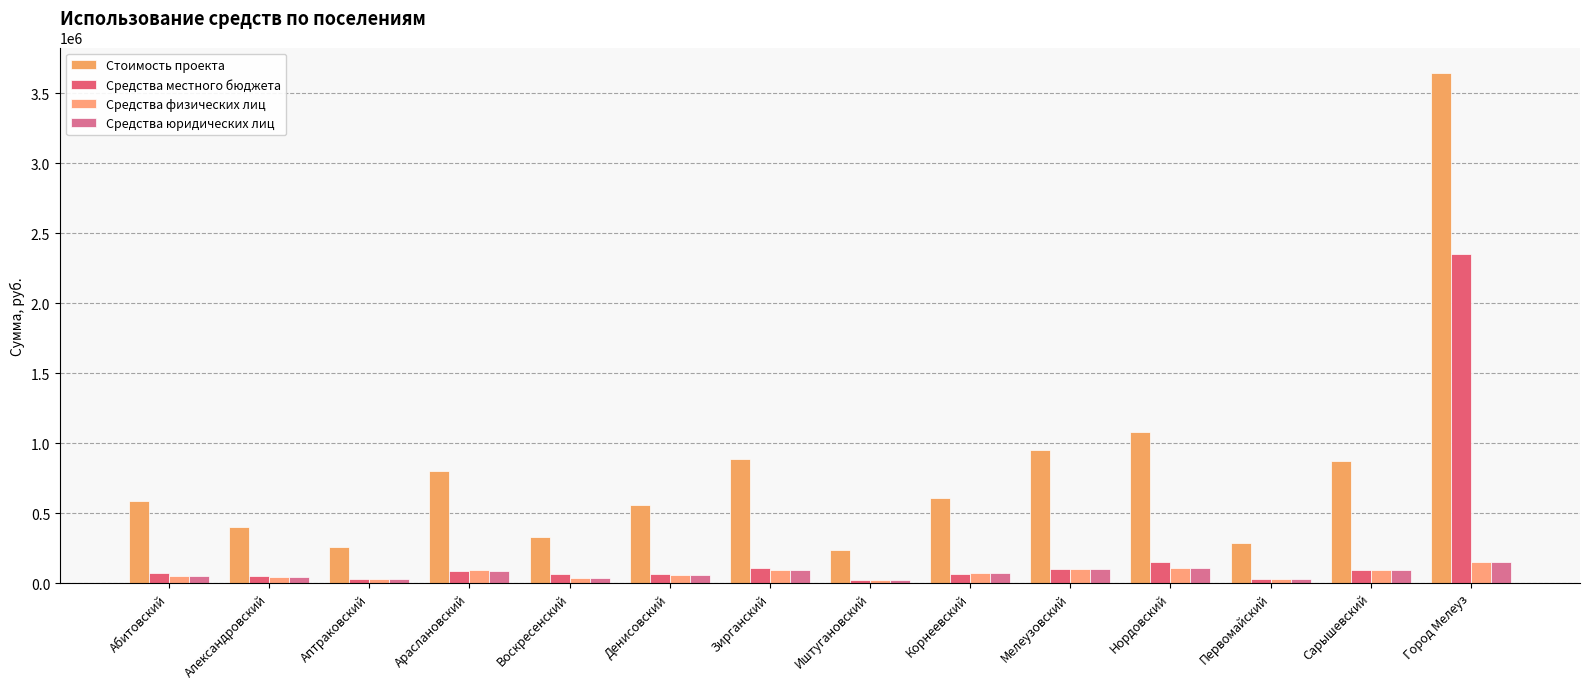

How many bars are there in each group?

4